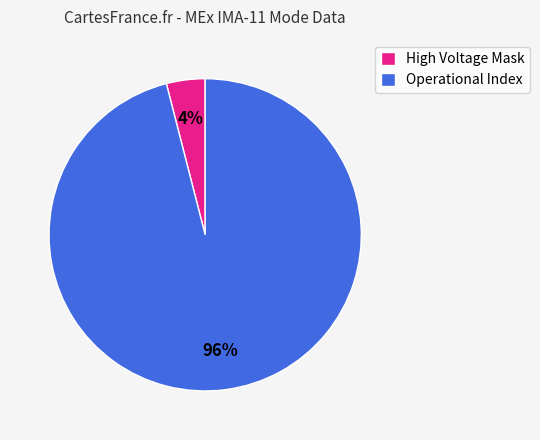

Is it true that Operational Index is 84% of the pie?

False